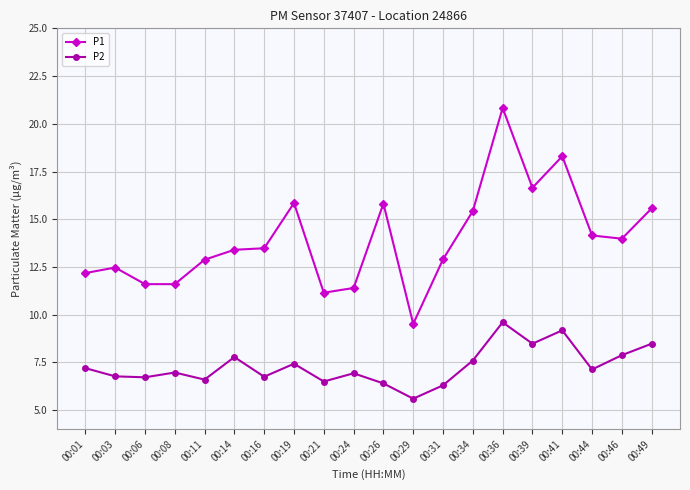

What is the smallest value displayed?

5.6